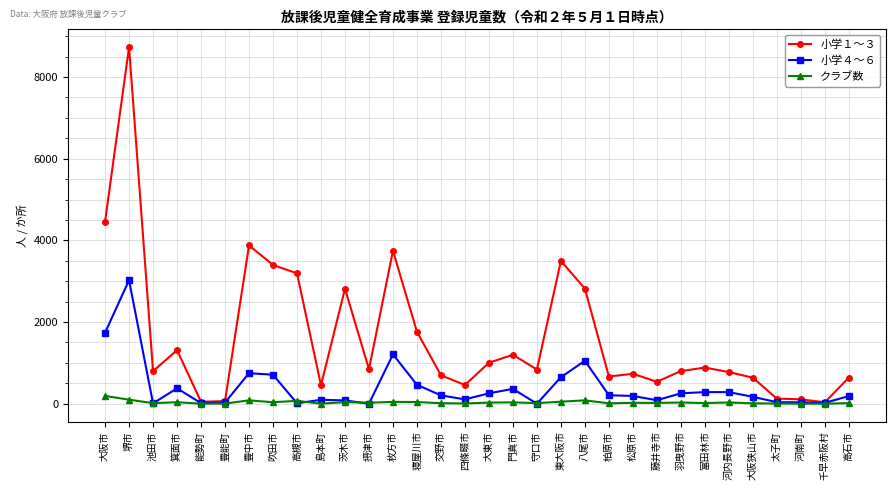

True or false: クラブ数 has a value of 1 at 能勢町.

True